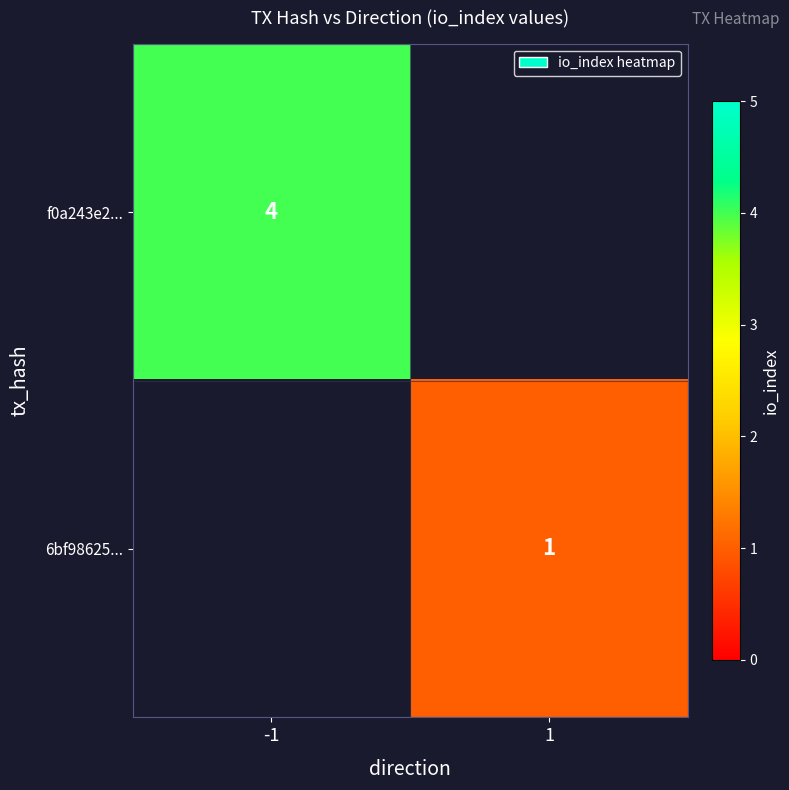

Read the f0a243e2... value at -1.

4.0